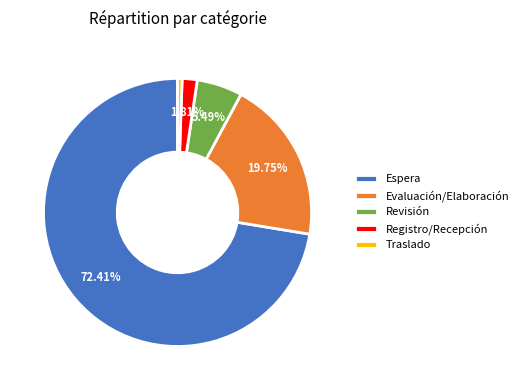

What is the ratio of the value at Revisión to the value at Evaluación/Elaboración?

0.3